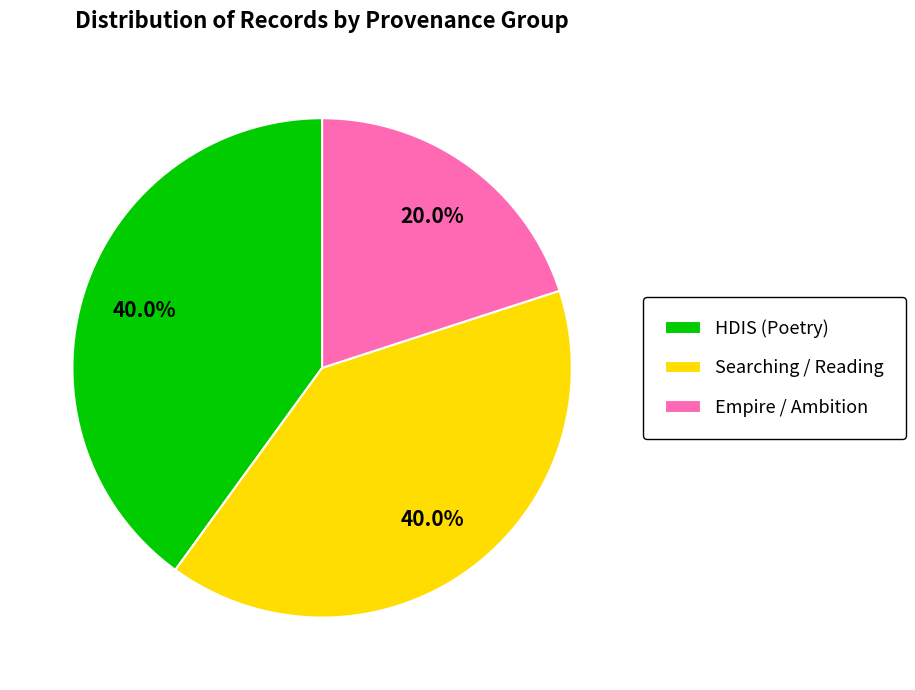

Count the number of slices in the pie.

3